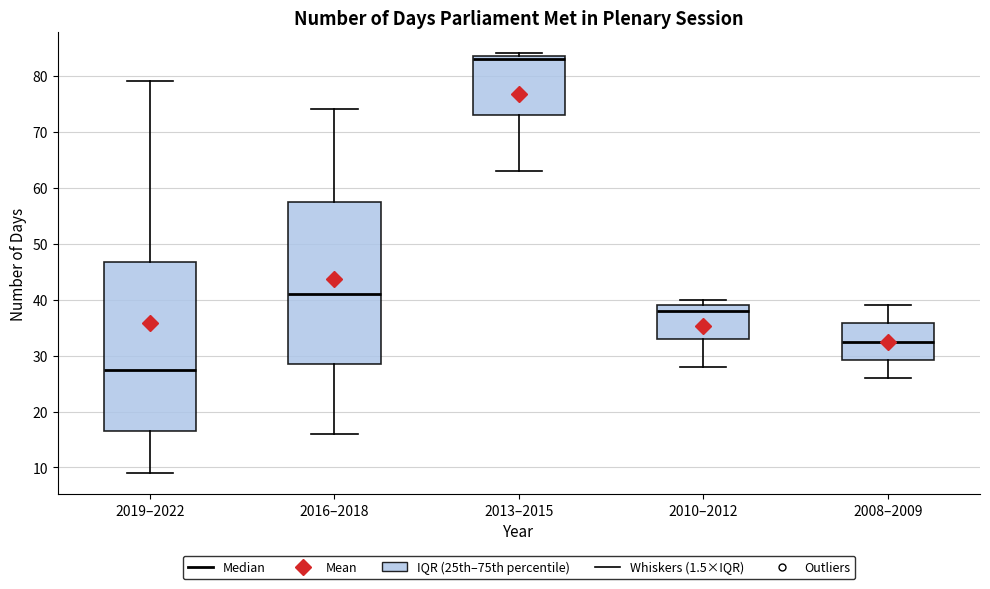

Which box is the tallest, from its lower edge to its upper edge?

2019–2022